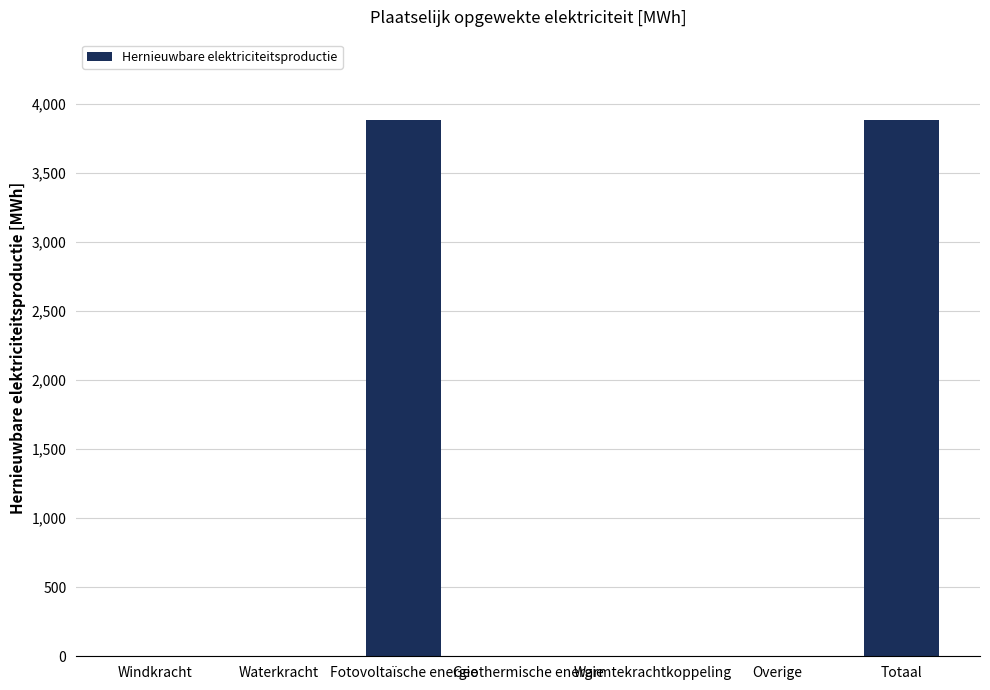

What is the maximum value shown in the chart?

3881.6